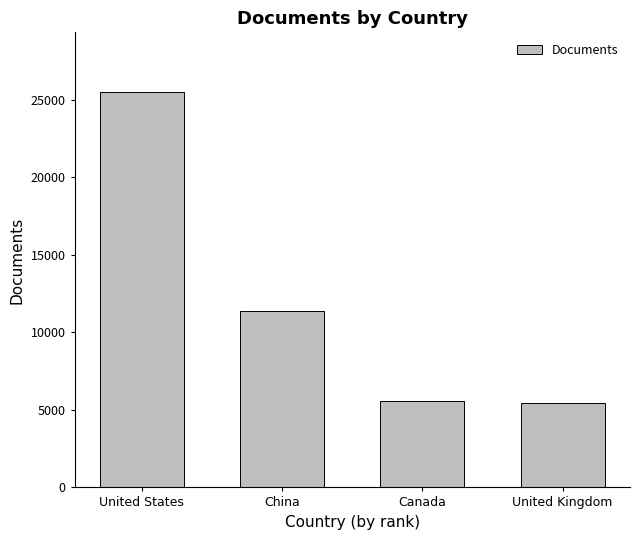

Does the chart contain stacked bars?

No